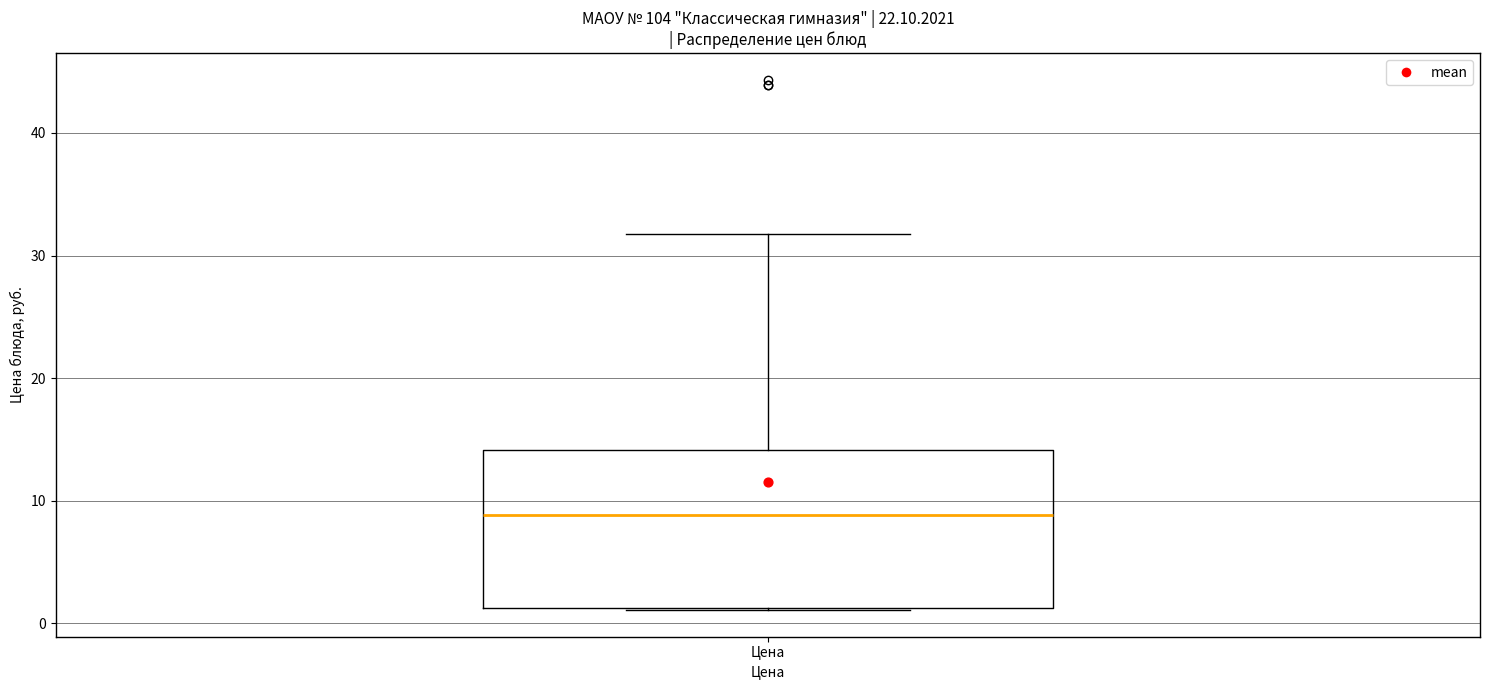

Where does the upper whisker of the box for Цена end on the y-axis? The values are not printed on the chart, so give them approximately, as read against the axis.

32